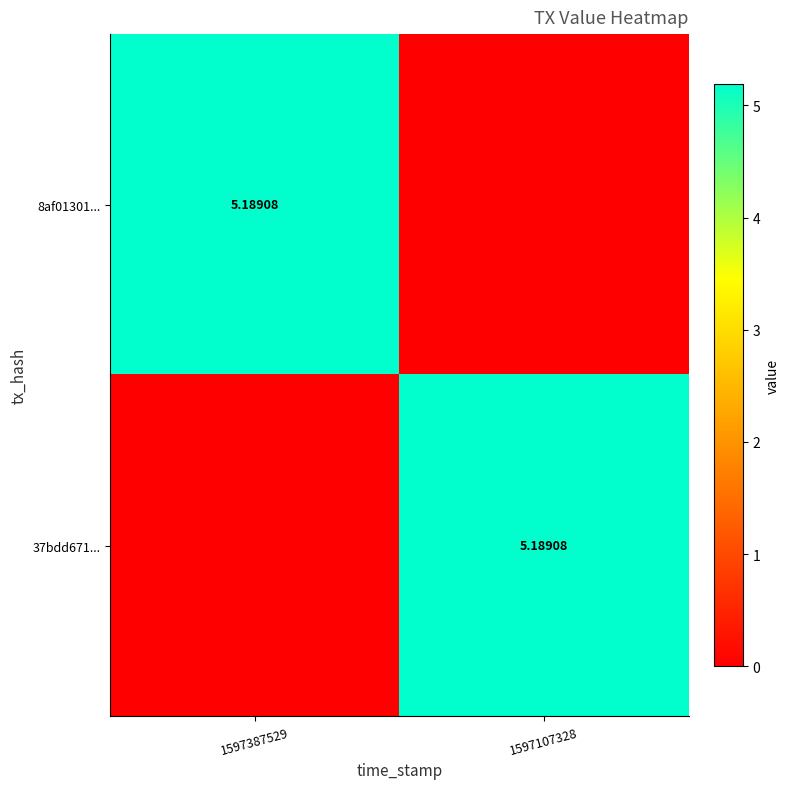

Is the value of 37bdd671... at 1597387529 greater than the value of 8af01301... at 1597107328?

No